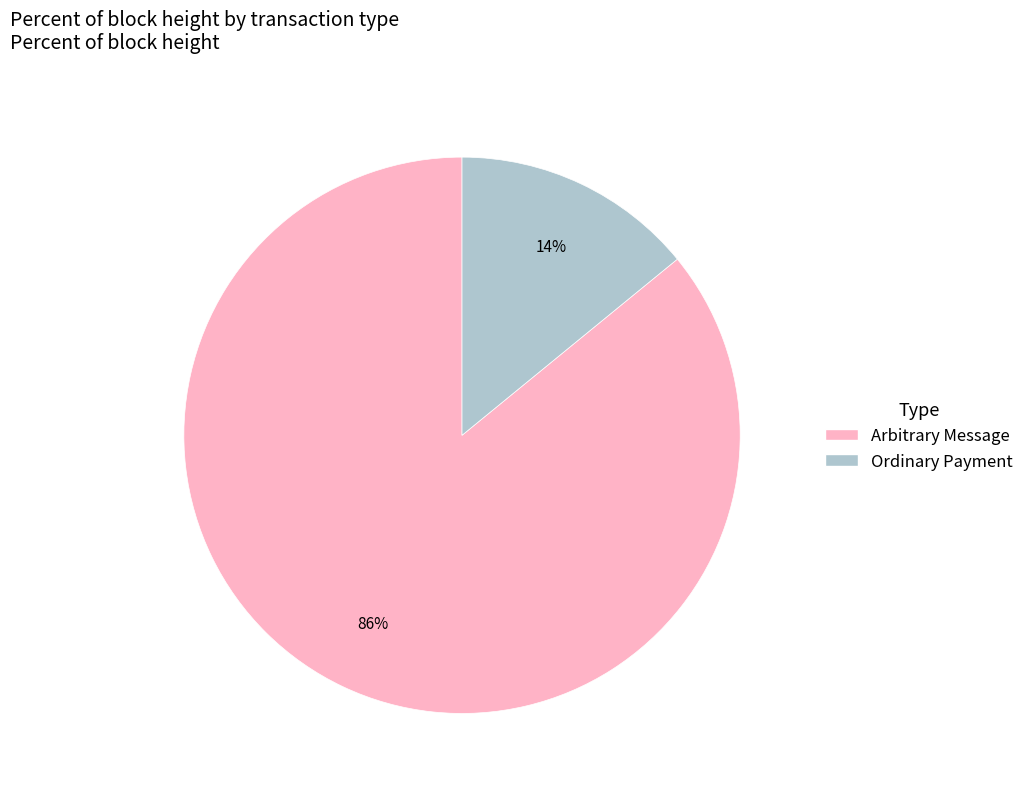

Does any single category account for the majority?

Yes